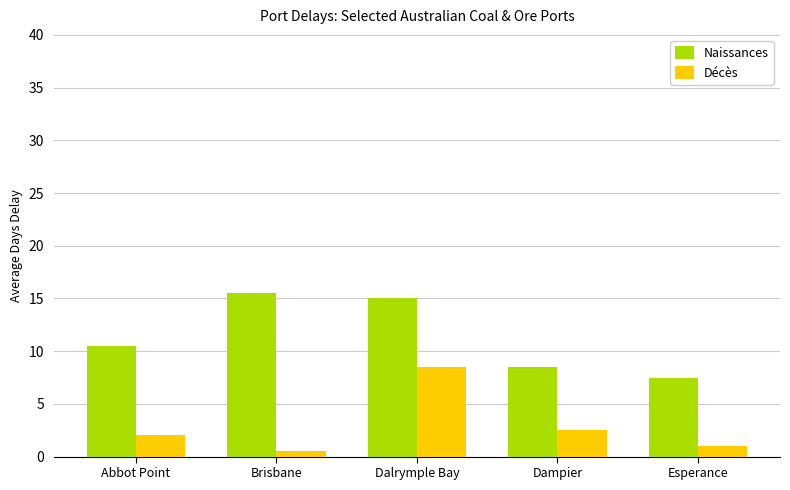

What is the sum of all Décès values?

14.5